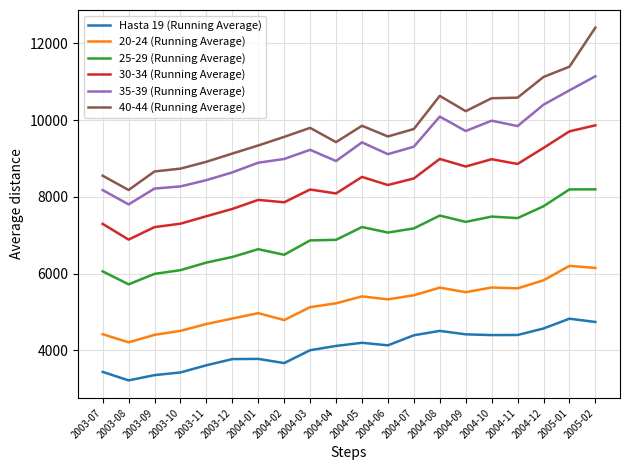

Which series has the largest range (max minus min)?

40-44 (Running Average)